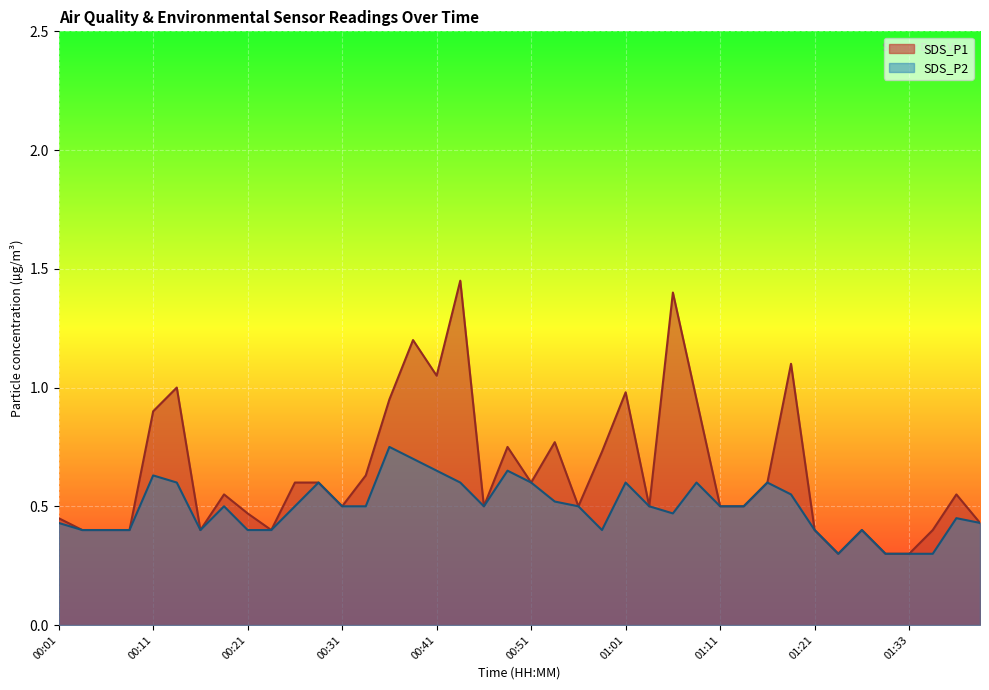

Reading left to right, transcribe all the data shown in this chart.

SDS_P1: 0.5	0.4	0.4	0.4	0.9	1.0	0.4	0.6	0.5	0.4	0.6	0.6	0.5	0.6	0.9	1.2	1.1	1.4	0.5	0.8	0.6	0.8	0.5	0.7	1.0	0.5	1.4	0.9	0.5	0.5	0.6	1.1	0.4	0.3	0.4	0.3	0.3	0.4	0.6	0.4
SDS_P2: 0.4	0.4	0.4	0.4	0.6	0.6	0.4	0.5	0.4	0.4	0.5	0.6	0.5	0.5	0.8	0.7	0.7	0.6	0.5	0.7	0.6	0.5	0.5	0.4	0.6	0.5	0.5	0.6	0.5	0.5	0.6	0.6	0.4	0.3	0.4	0.3	0.3	0.3	0.5	0.4